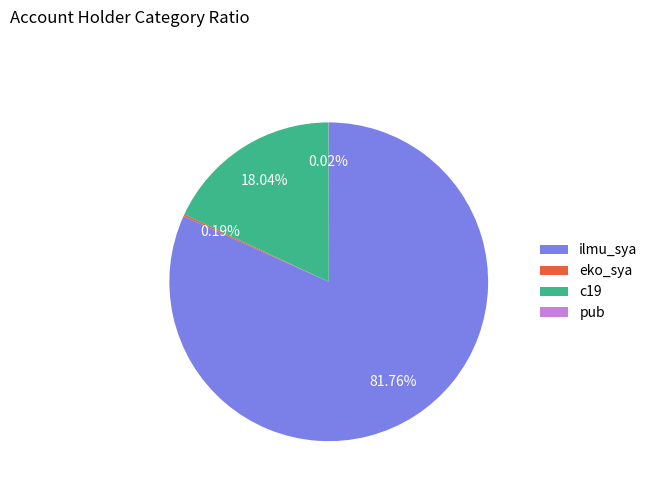

Do ilmu_sya and c19 together represent more than half of the pie?

Yes